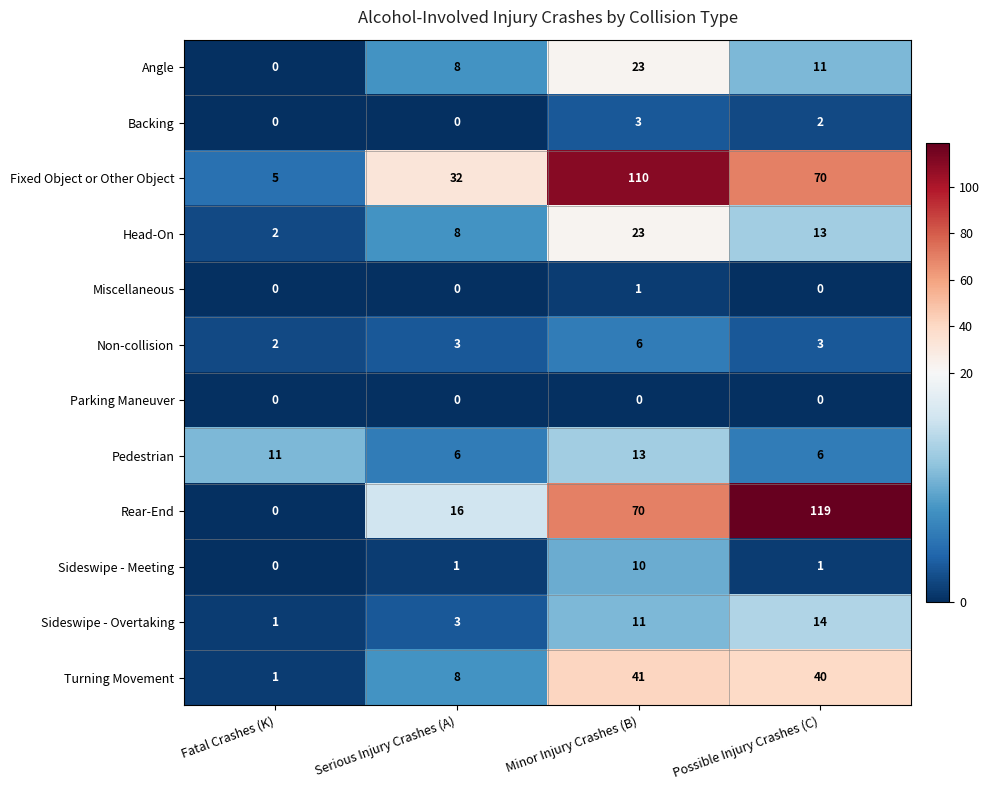

Is the value of Parking Maneuver at Fatal Crashes (K) greater than the value of Sideswipe - Meeting at Minor Injury Crashes (B)?

No